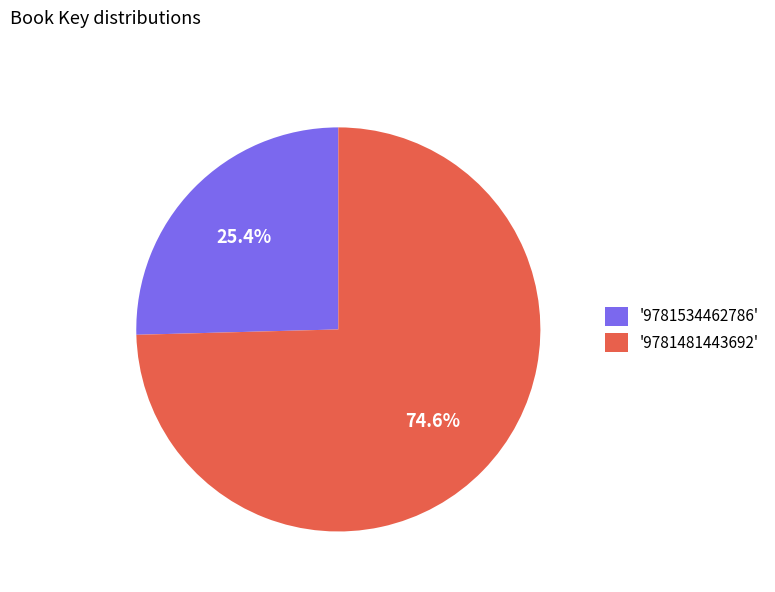

To the nearest percent, what is the average slice percentage?

50%